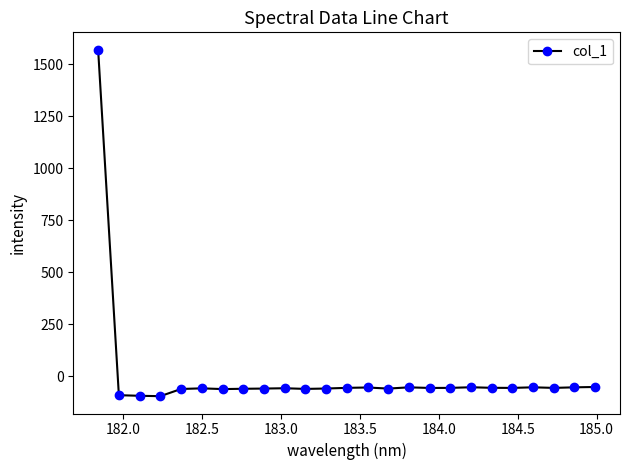

What is the minimum value shown in the chart?

-96.1